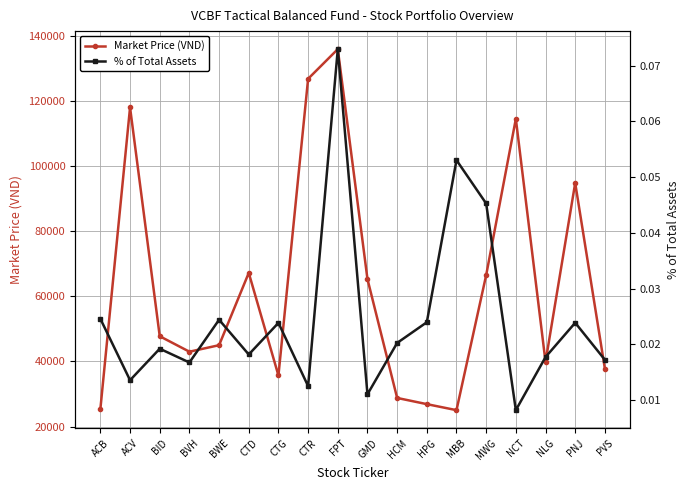

Which series has the largest range (max minus min)?

Market Price (VND)